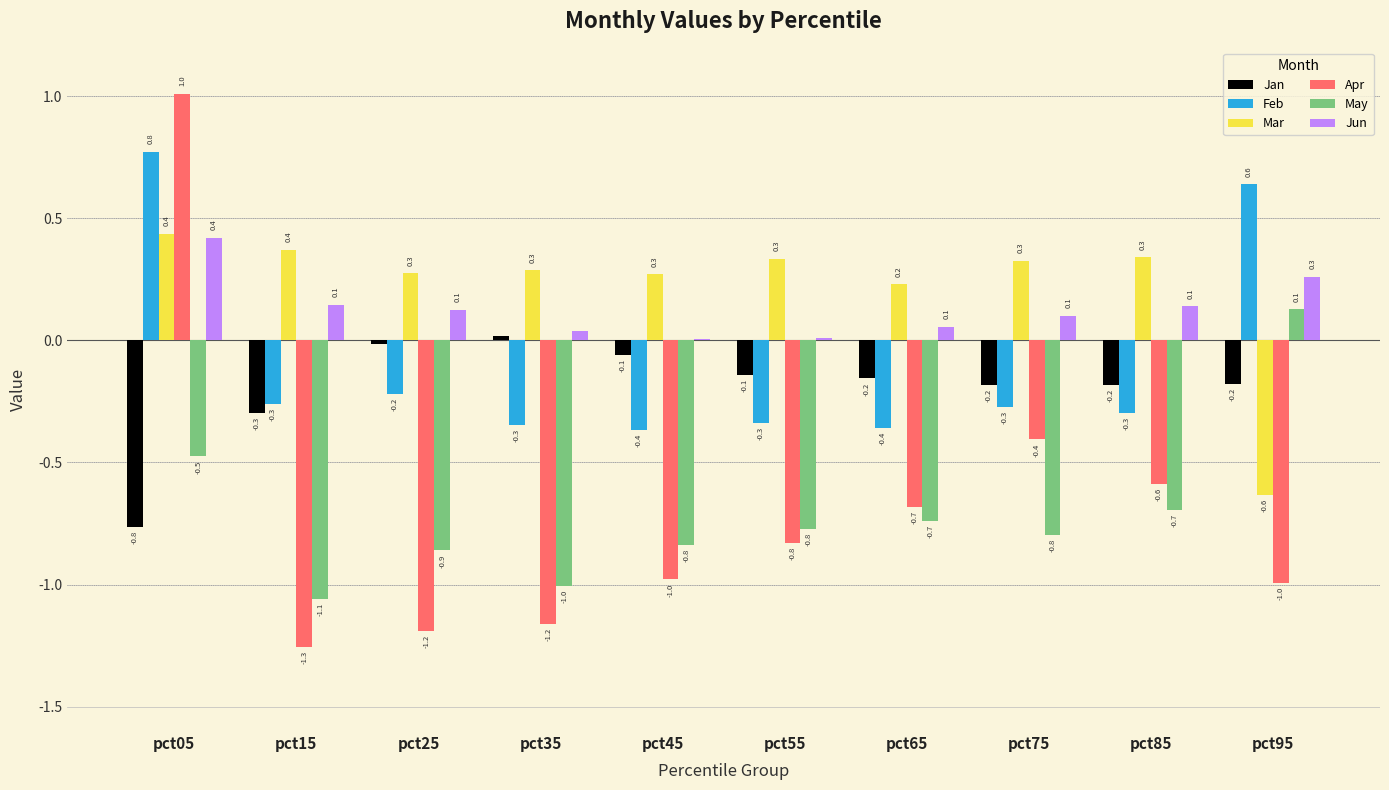

What is the difference between the Feb values at pct35 and pct25?

0.1